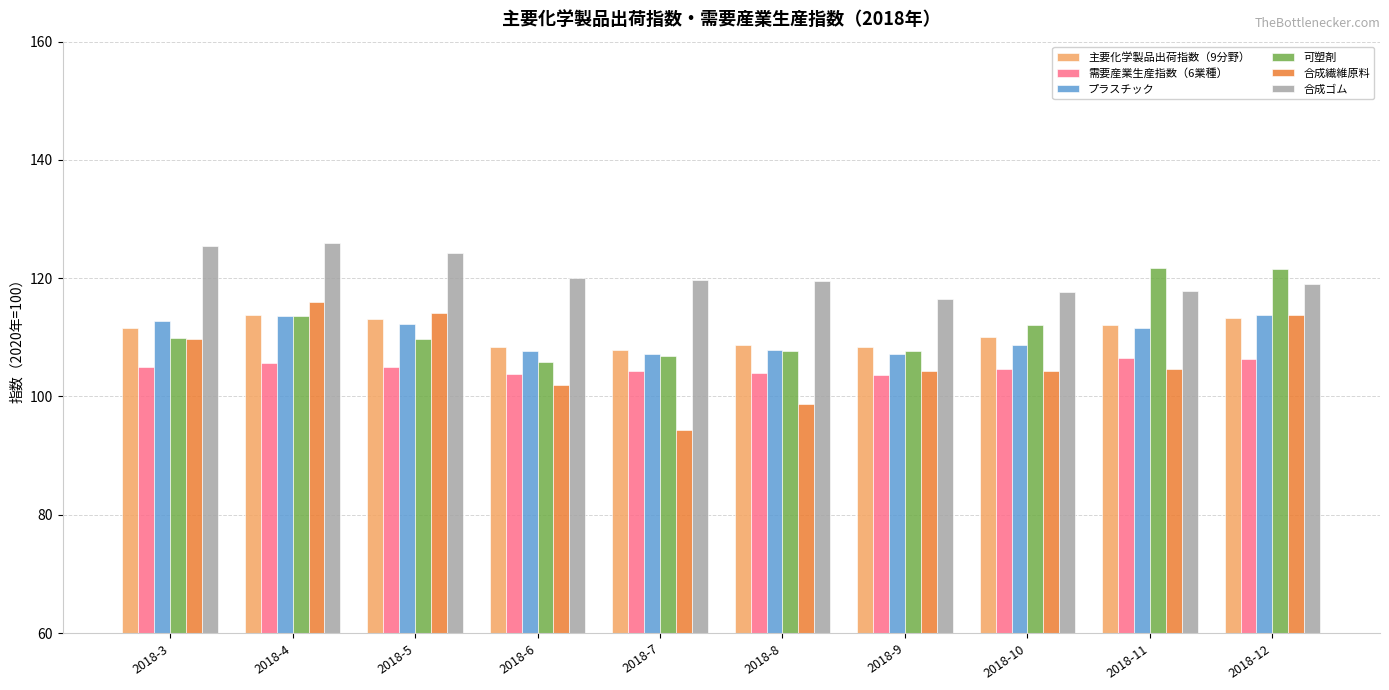

How many groups of bars are there?

10